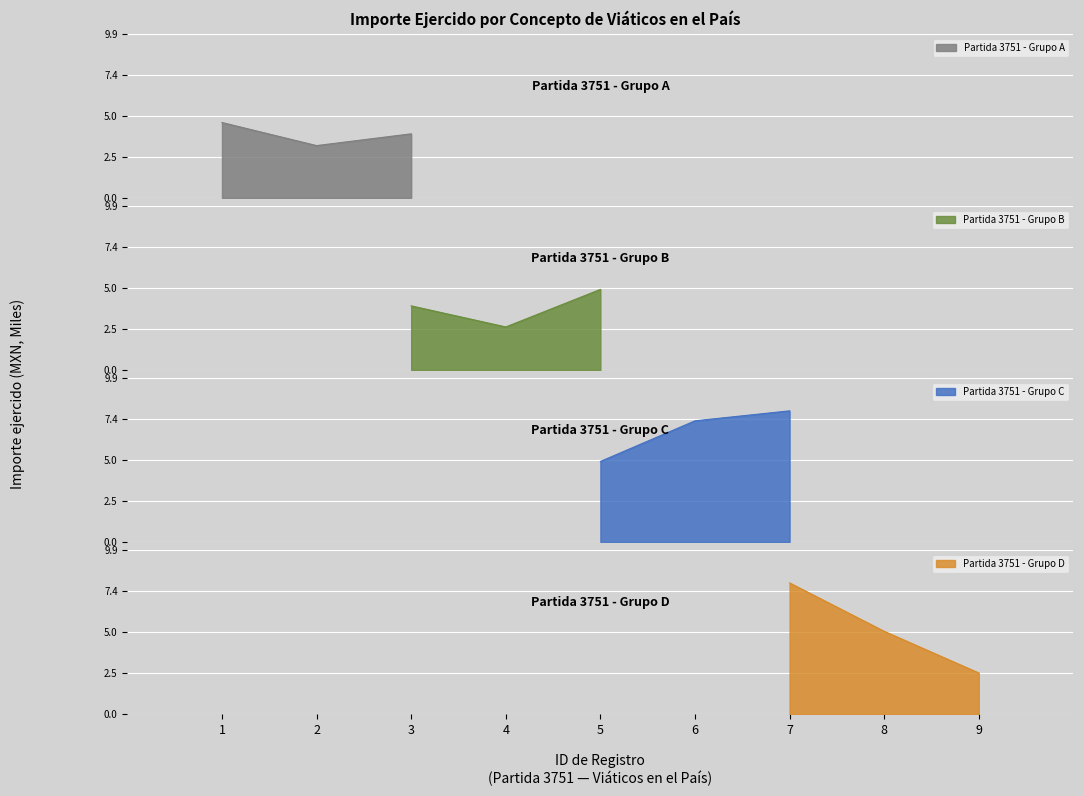

What is the ratio of the value at 8 to the value at 3?

1.3